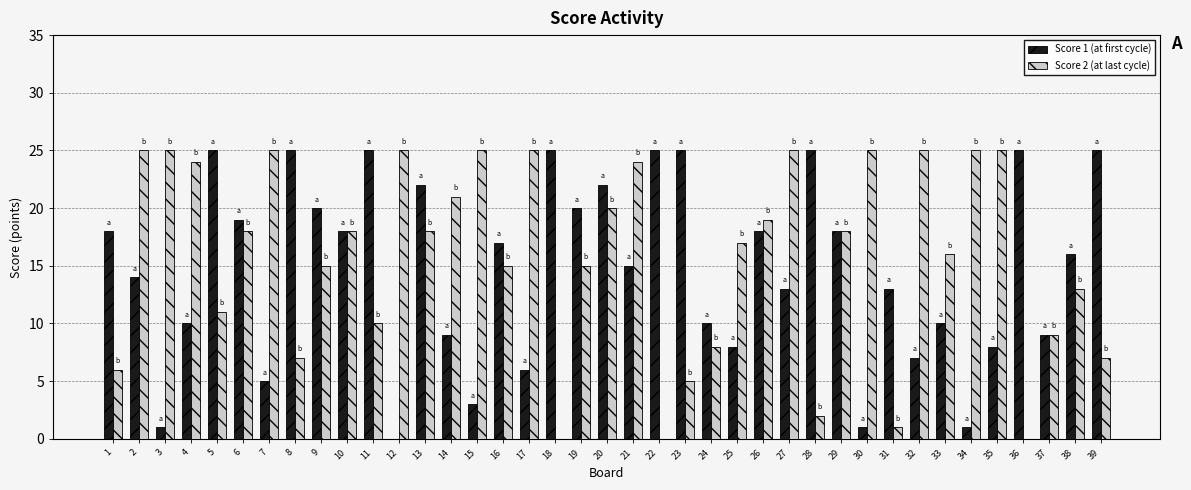

Which series has the largest total across all categories?

Score 2 (at last cycle)